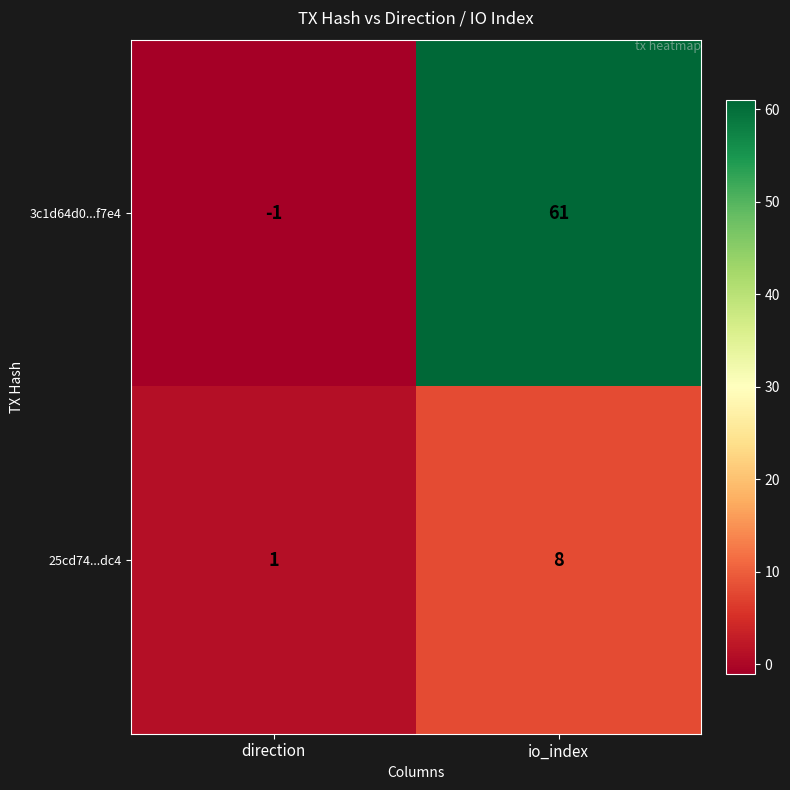

What is the maximum value shown in the chart?

61